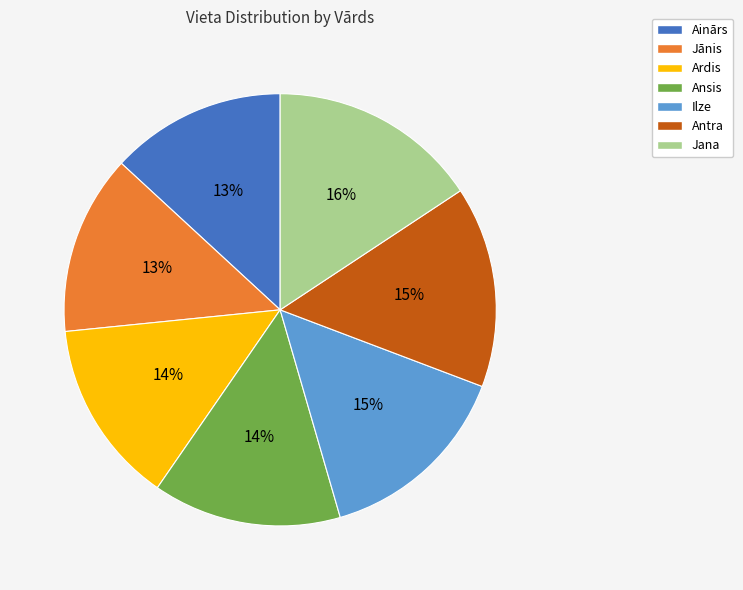

Is the sum of Jana and Jānis greater than half?

No